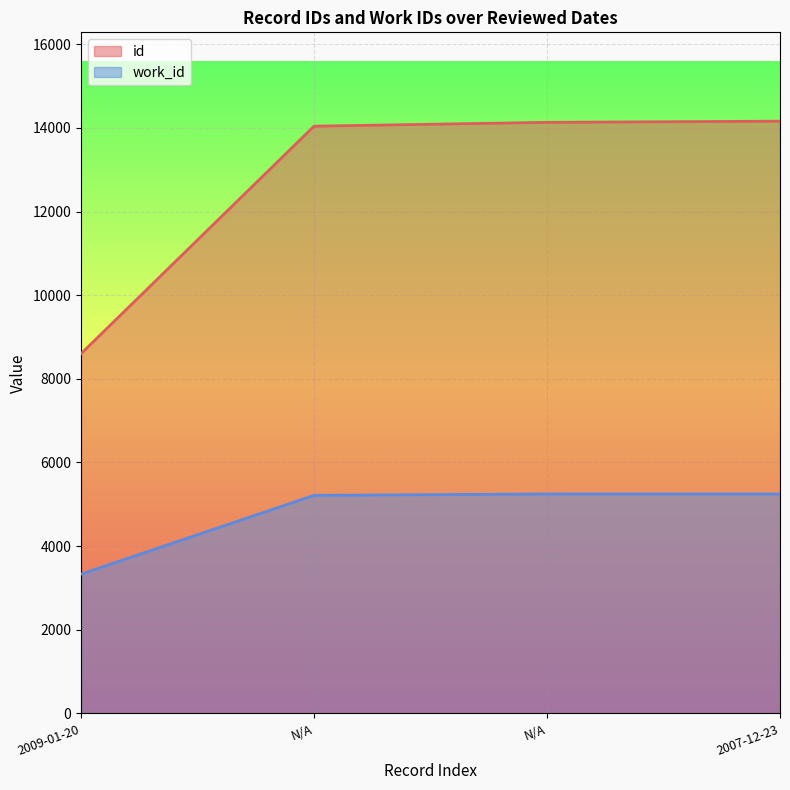

What is the lowest value of the work_id series?

3331